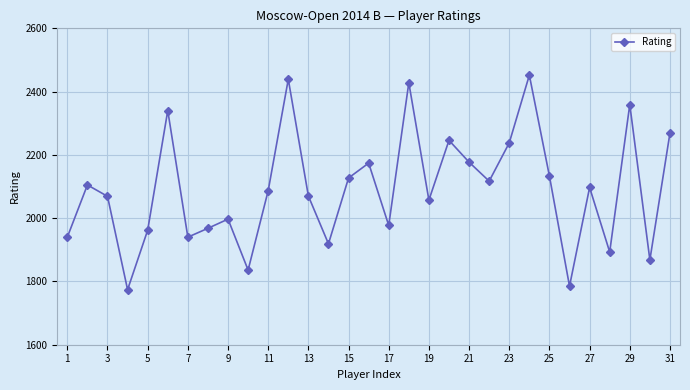

What is the average value?

2092